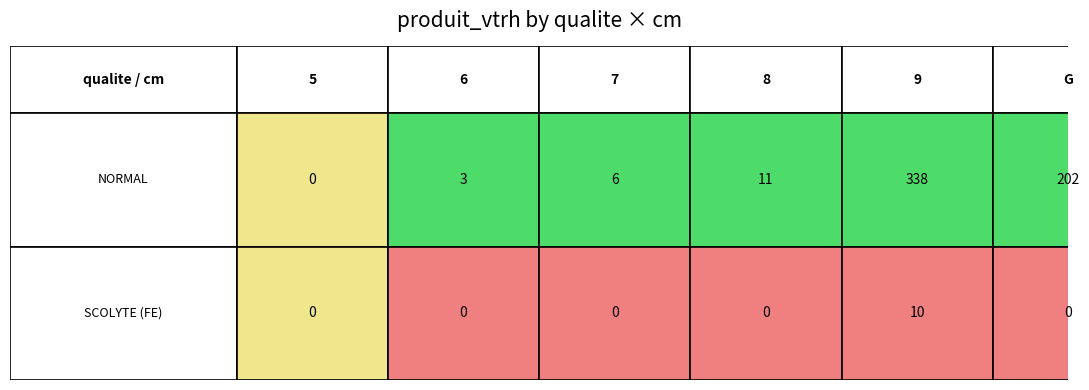

What is the highest value of the NORMAL series?

338